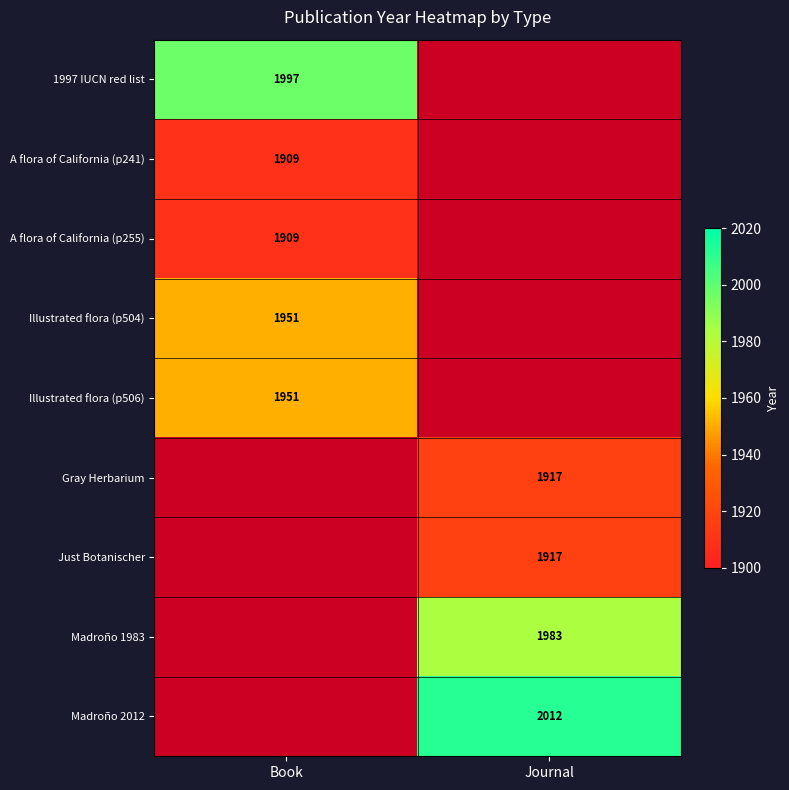

Is it true that 1997 IUCN red list equals 3572 at Book?

False